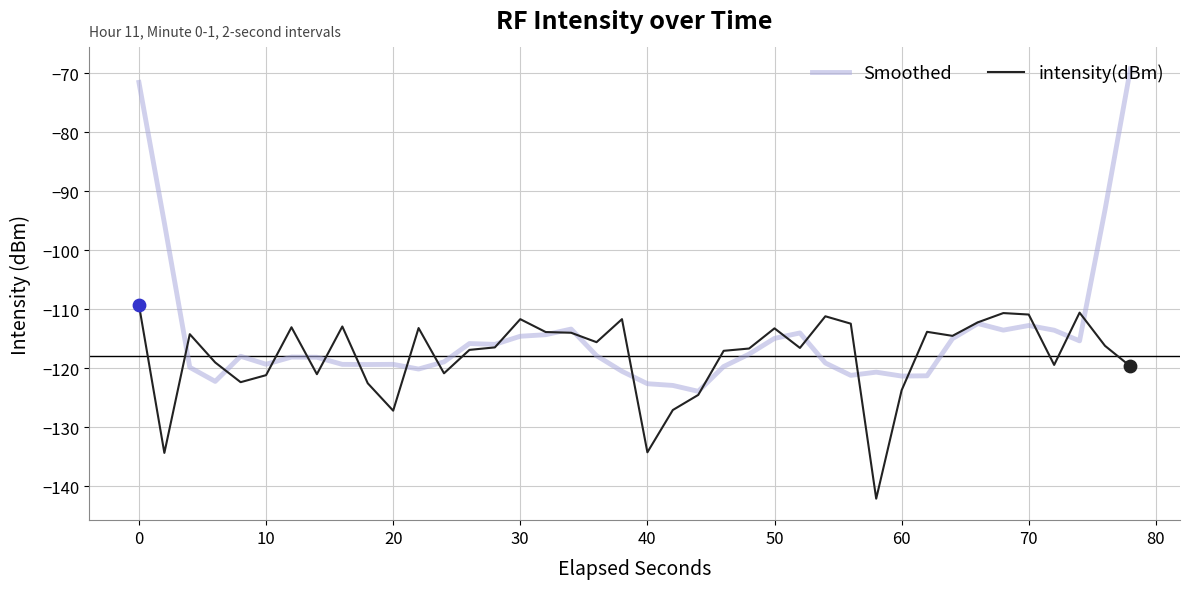

List the series in order of their overall mean, highest first.

Smoothed, intensity(dBm)